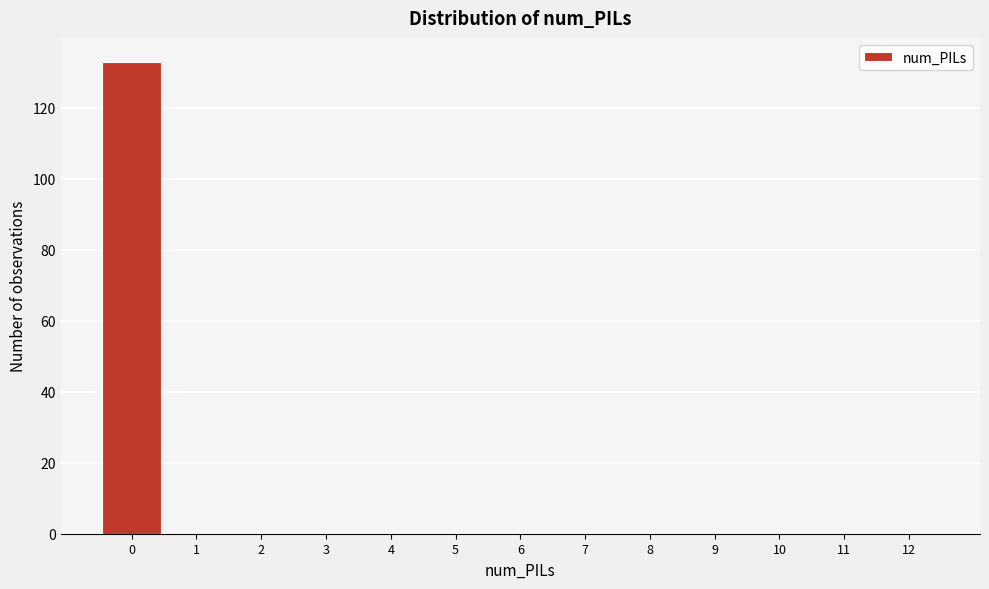

Reading right to left, what are all the values shown in this chart?

12=0	11=0	10=0	9=0	8=0	7=0	6=0	5=0	4=0	3=0	2=0	1=0	0=133